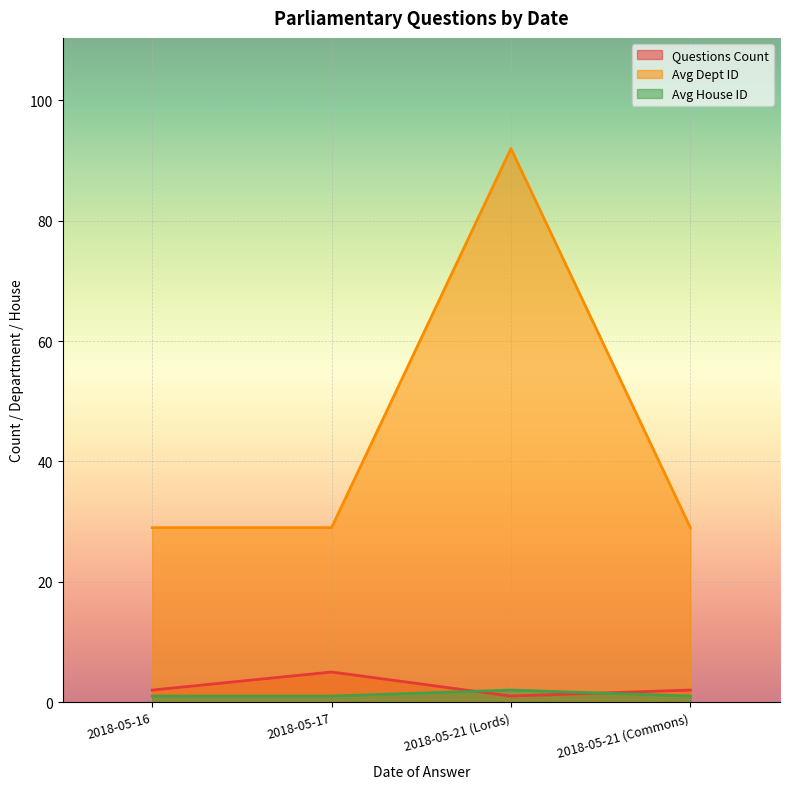

How many categories are shown in the chart?

4